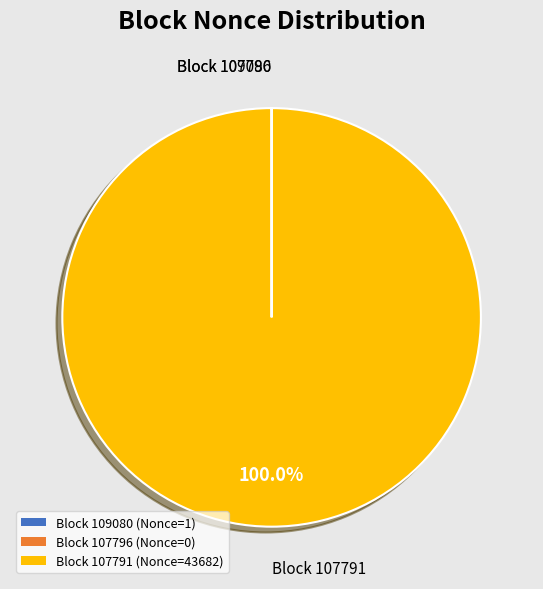

Which slice represents more than half of the pie?

Block 107791 (Nonce=43682)